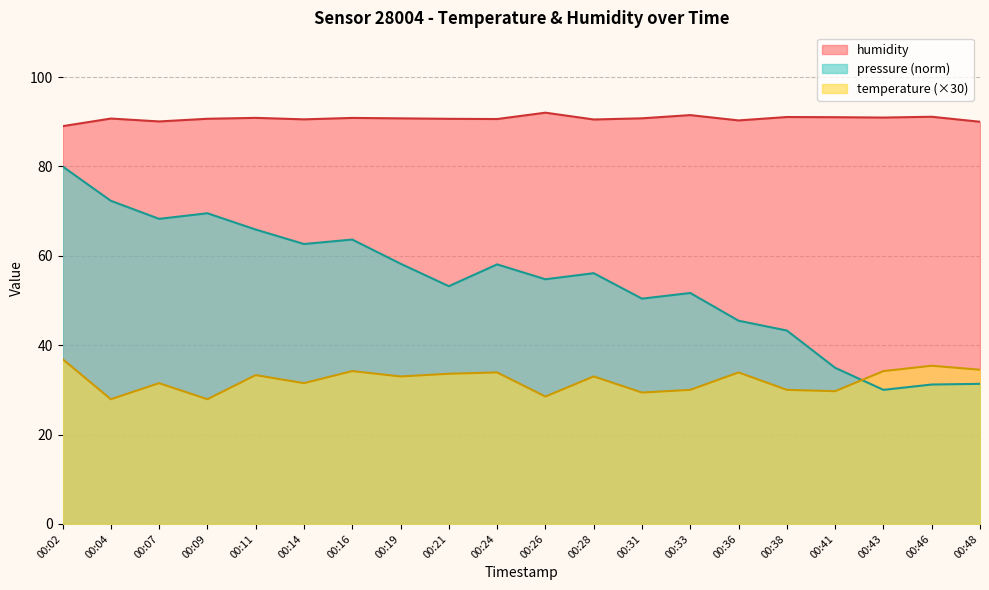

The value of temperature at 00:48 is 34.5. True or false?

True